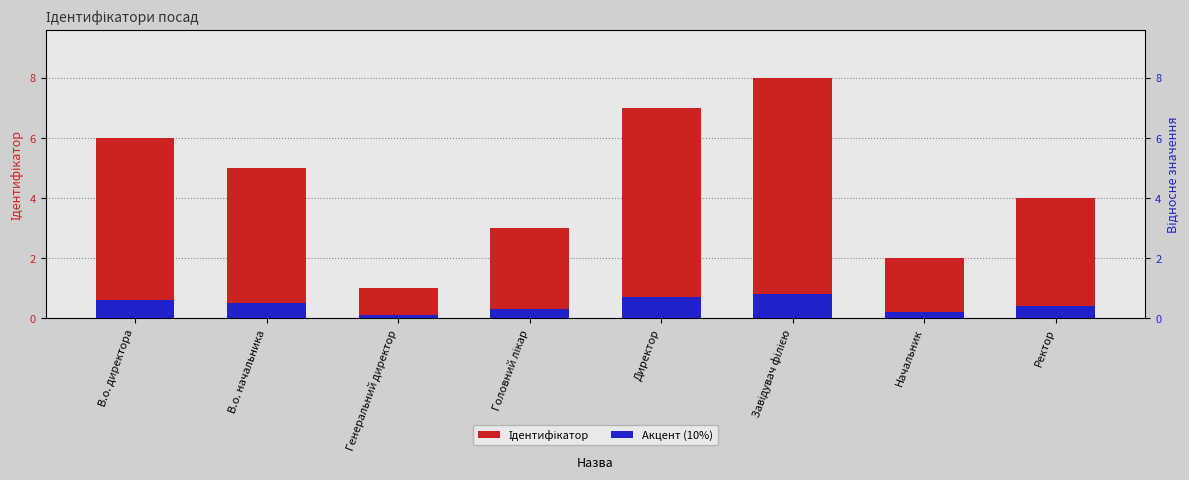

What is the maximum value for Акцент (10%)?

0.8